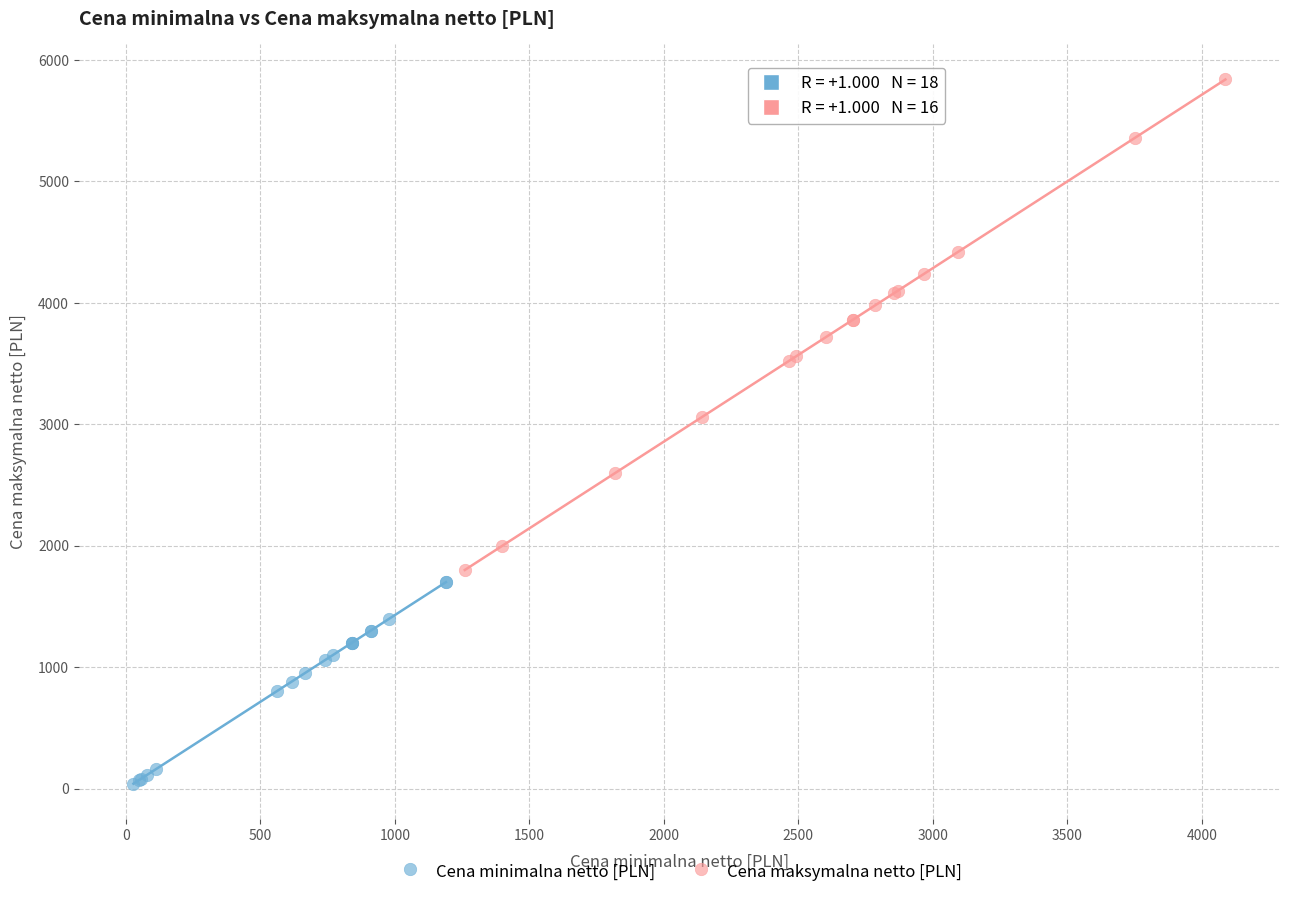

Which series reaches the maximum Y coordinate?

Cena maksymalna netto [PLN]